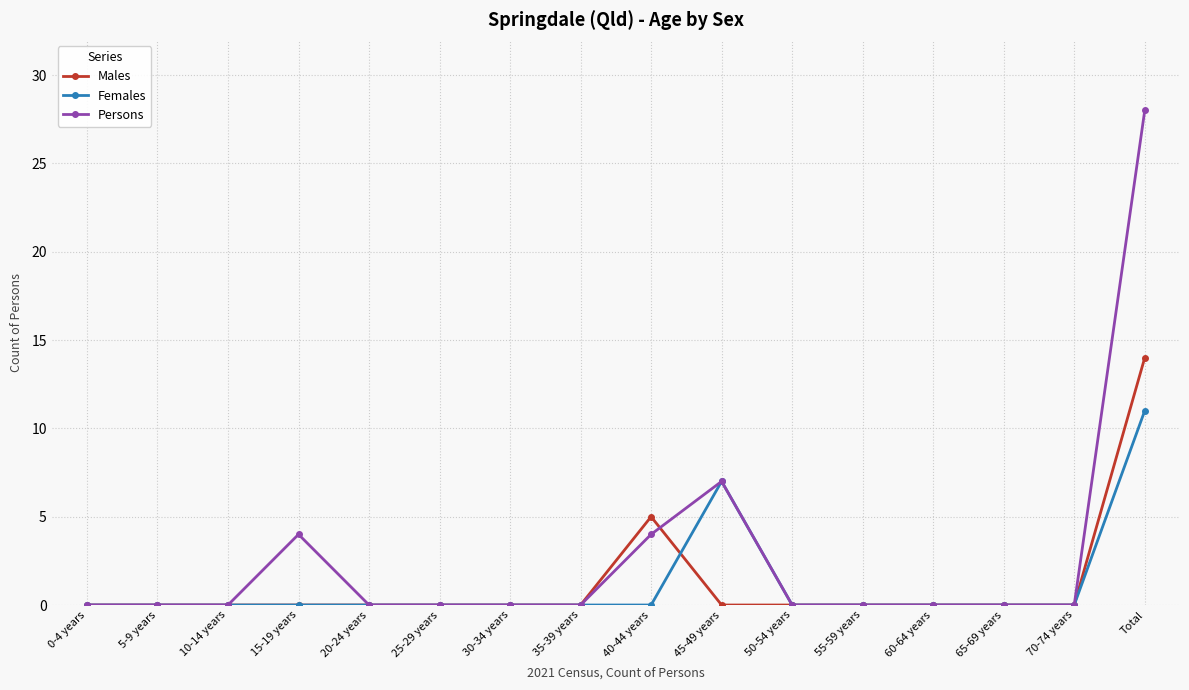

What is the sum of all Persons values?

43